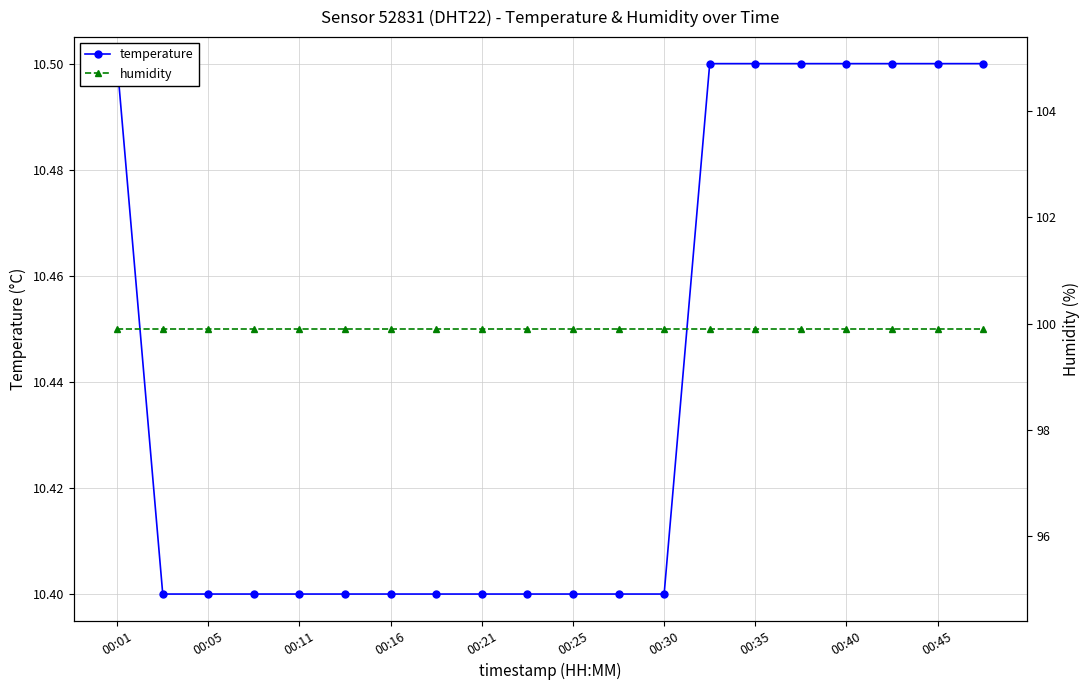

What is the highest value of the humidity series?

99.9